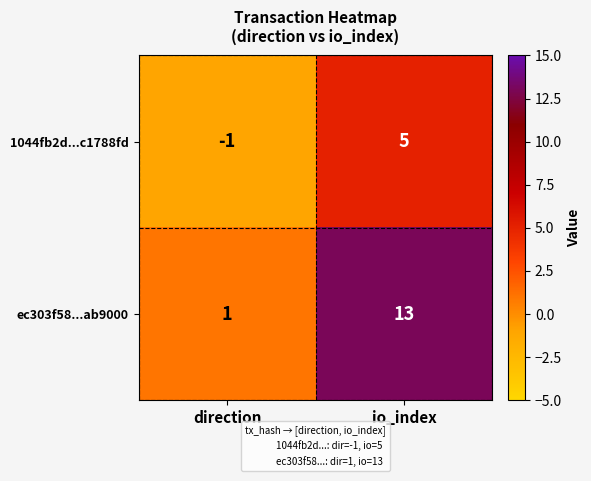

Reading left to right, extract all data points from this chart.

1044fb2d...c1788fd: -1	5
ec303f58...ab9000: 1	13